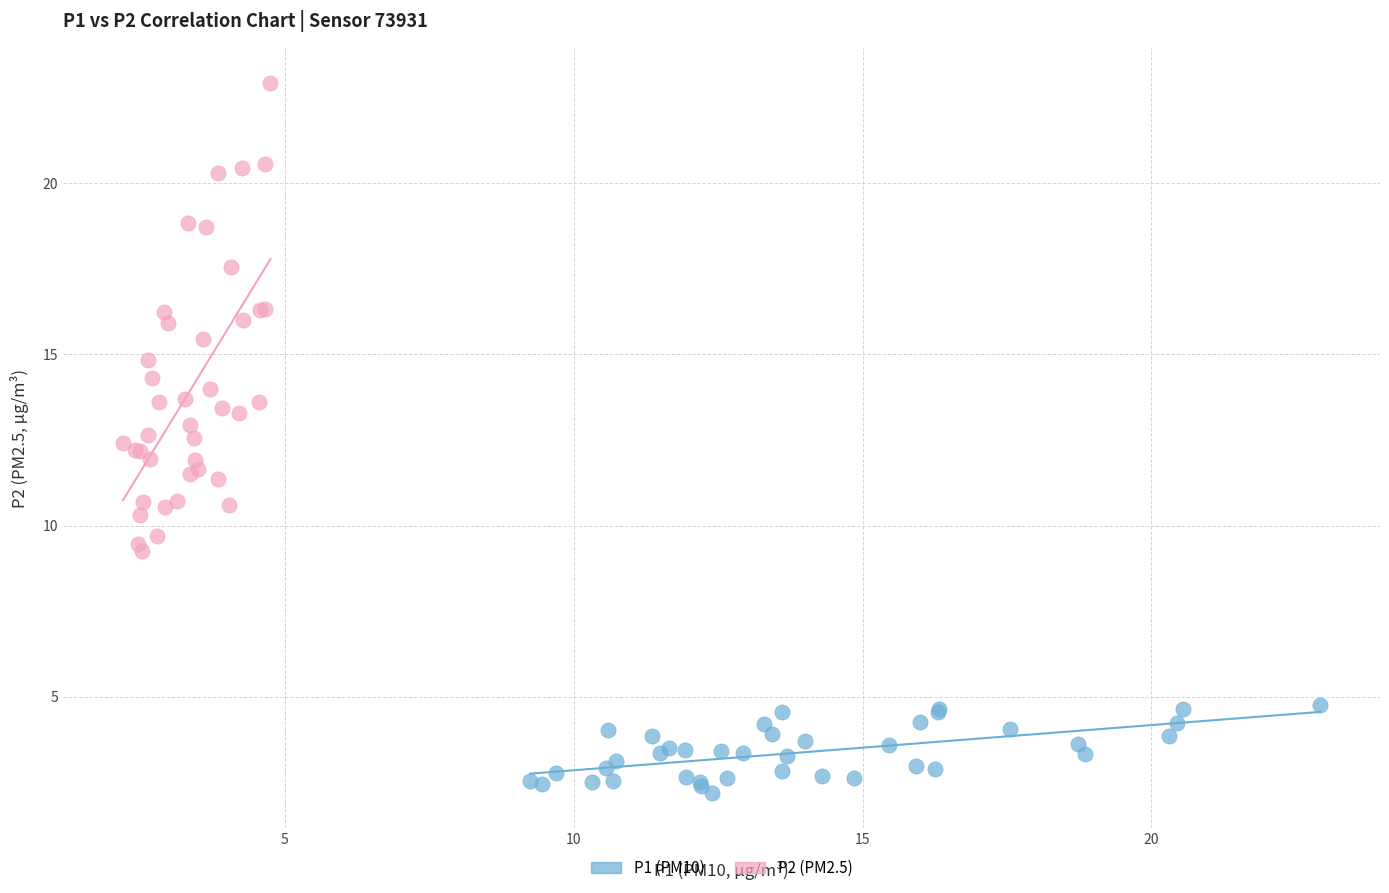

What are all the series names shown in the legend?

P1 (PM10), P2 (PM2.5)